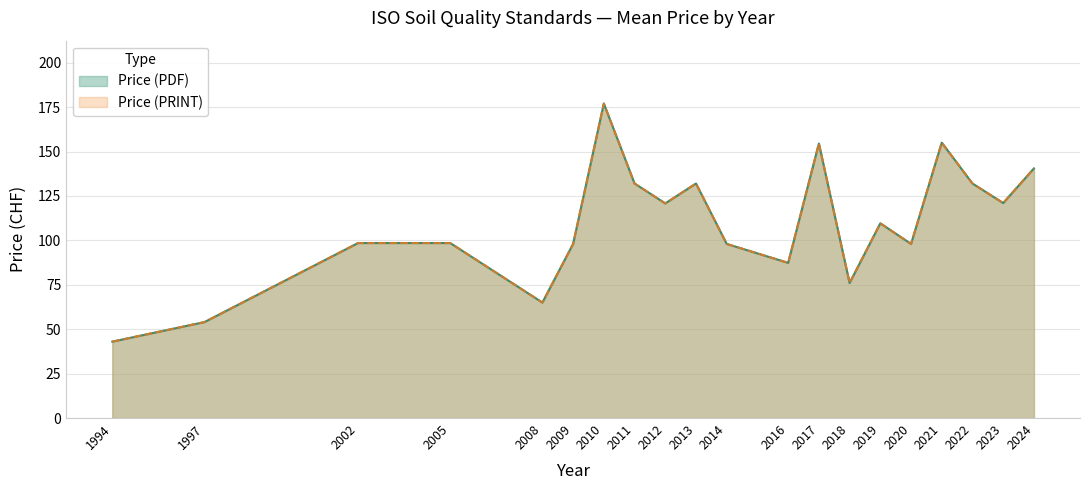

What is the average value of the Price (PRINT) series?

110